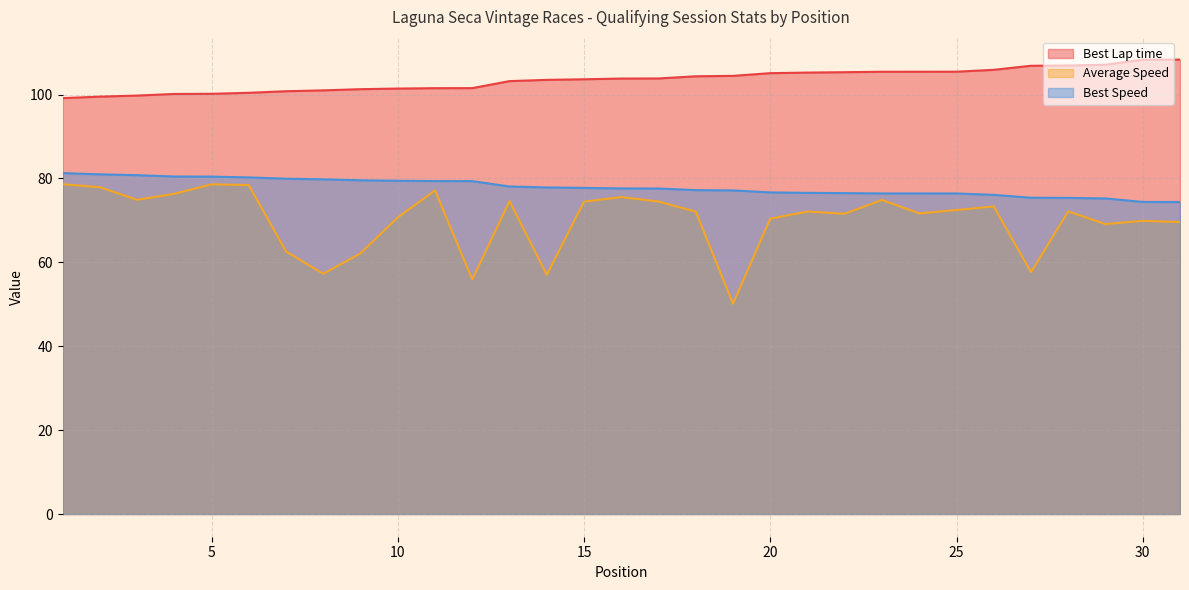

What value does the Best Speed series have at 23?

76.4